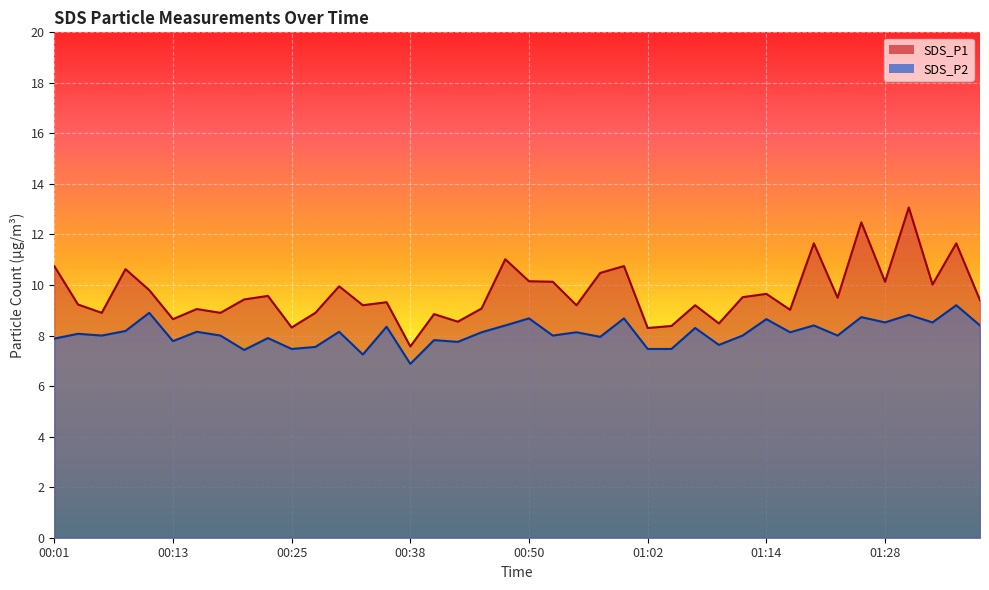

Does the chart display data point markers on the line(s)?

No